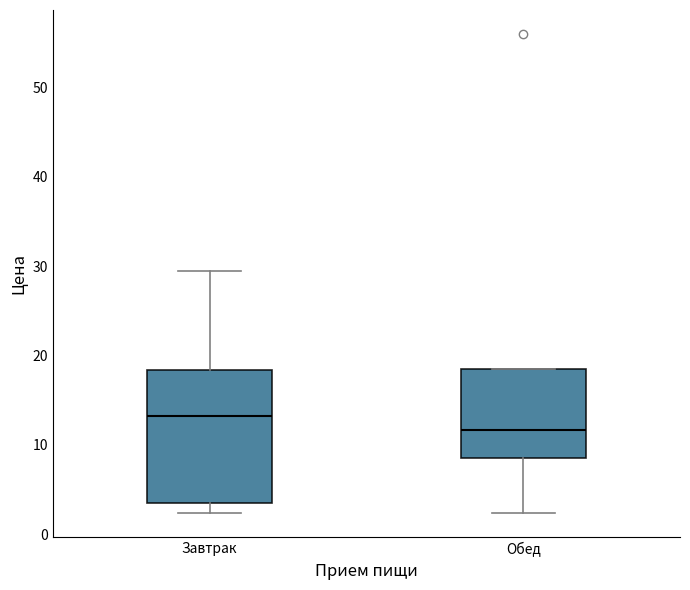

Reading left to right, transcribe this box plot: for each box, give where its median line is, the range the box spans, and where its two whiskers end, as read against the y-axis. The values are not printed on the chart, so give them approximately, as read against the axis.

Завтрак: median 13, box 4 to 18, whiskers 2 to 30
Обед: median 12, box 9 to 19, whiskers 2 to 19